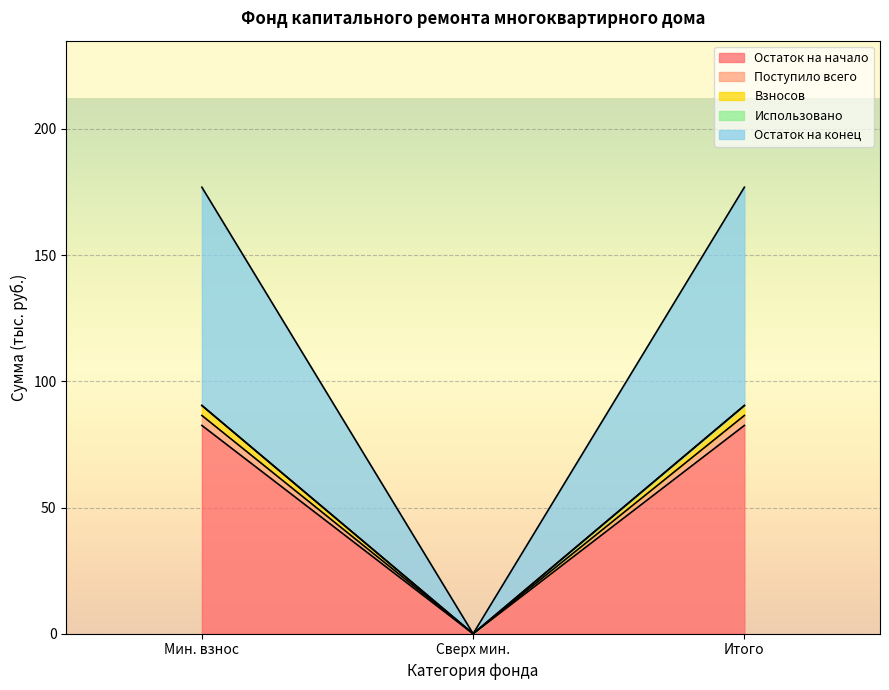

How many lines are shown in the chart?

5